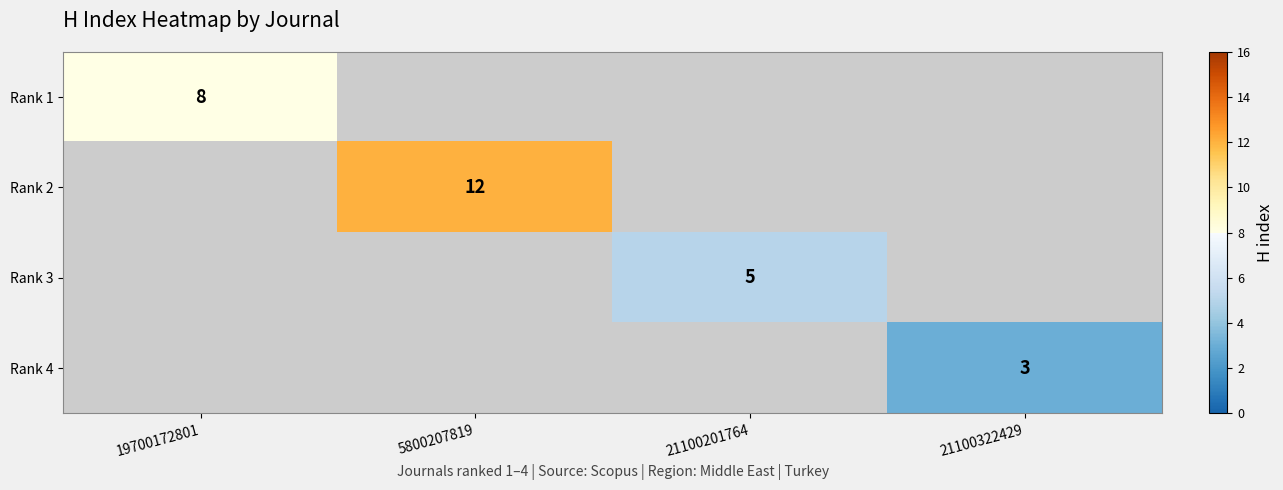

Is it true that Rank 4 equals 2 at 21100322429?

False